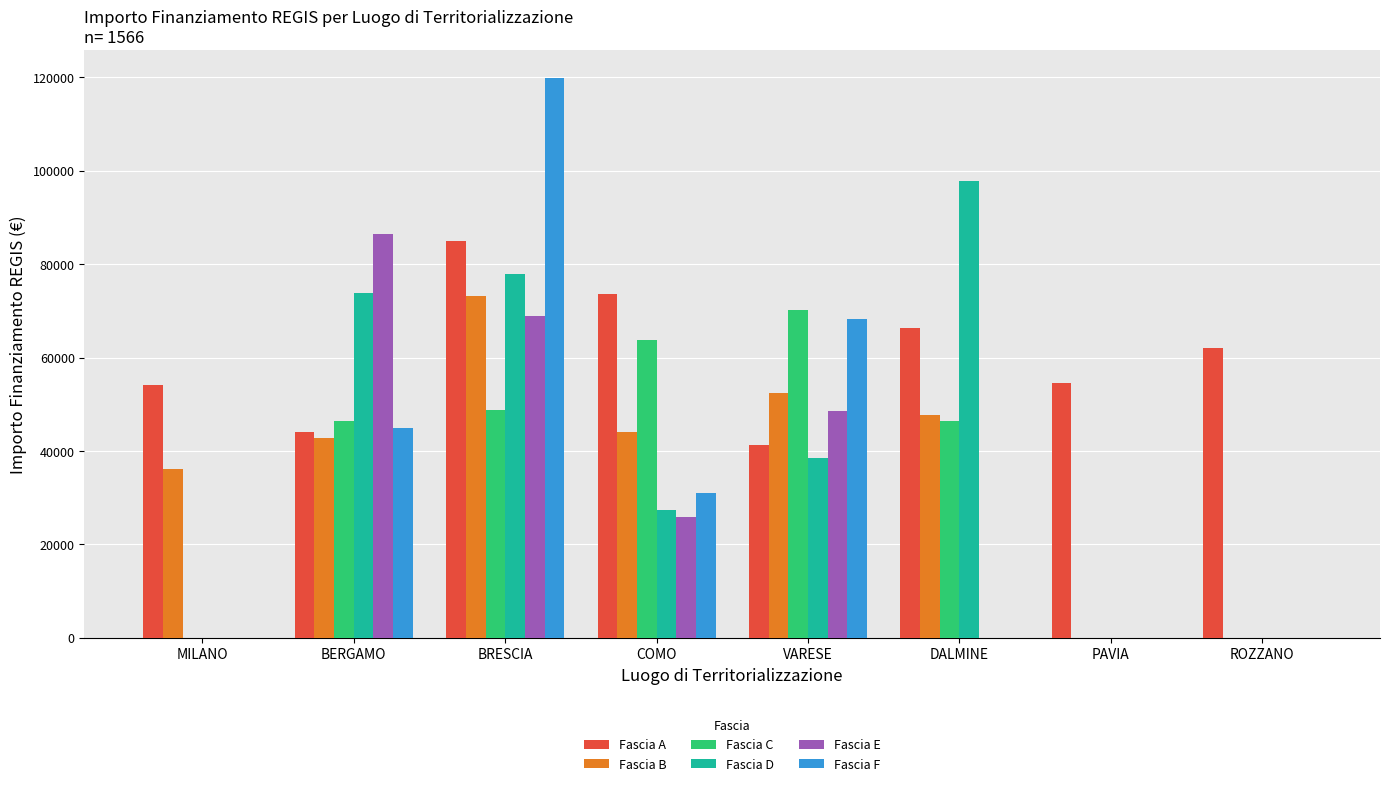

True or false: Fascia B has a value of 61642.1 at COMO.

False